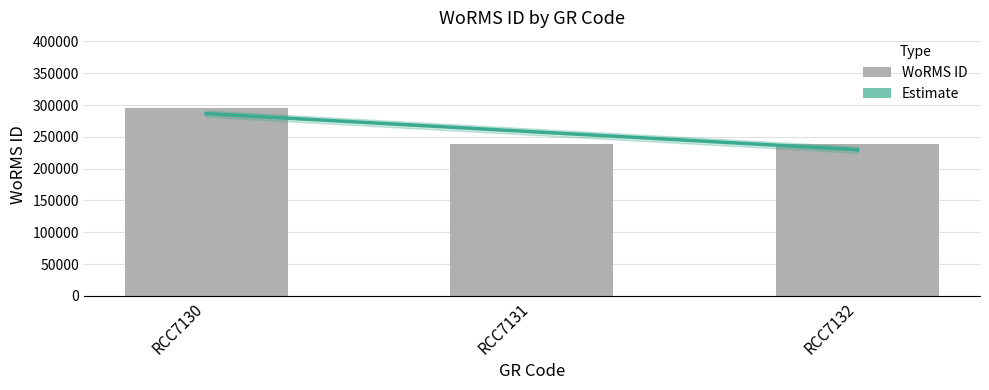

The chart shows a value of 137352 at RCC7130. True or false?

False